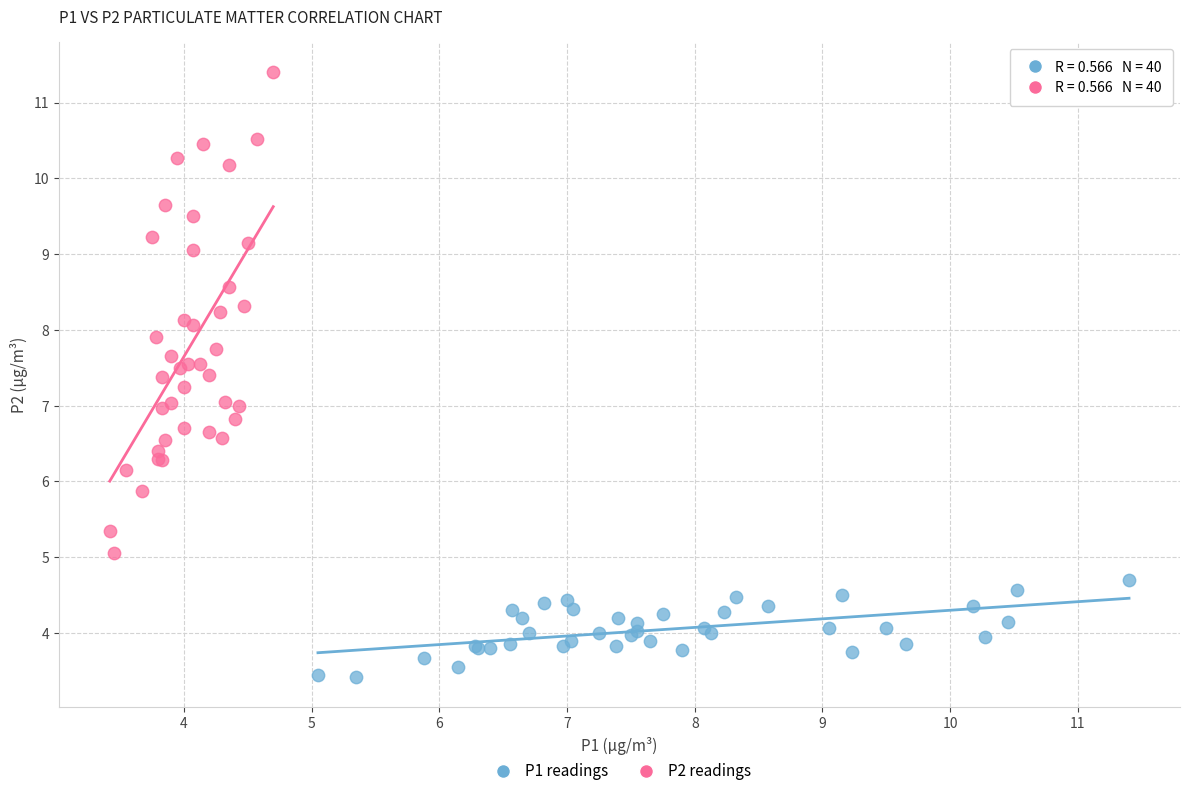

Which series reaches the minimum Y coordinate?

P1 readings